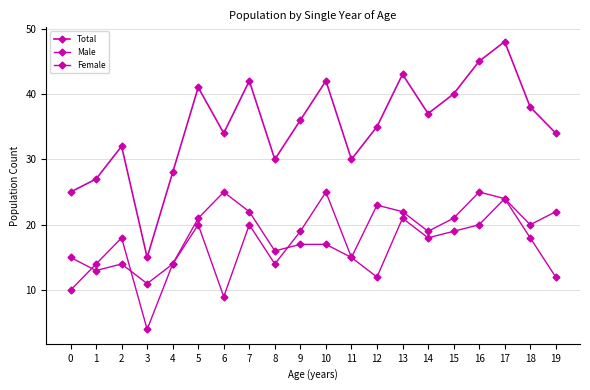

How many values in the Female series are below 19?

10